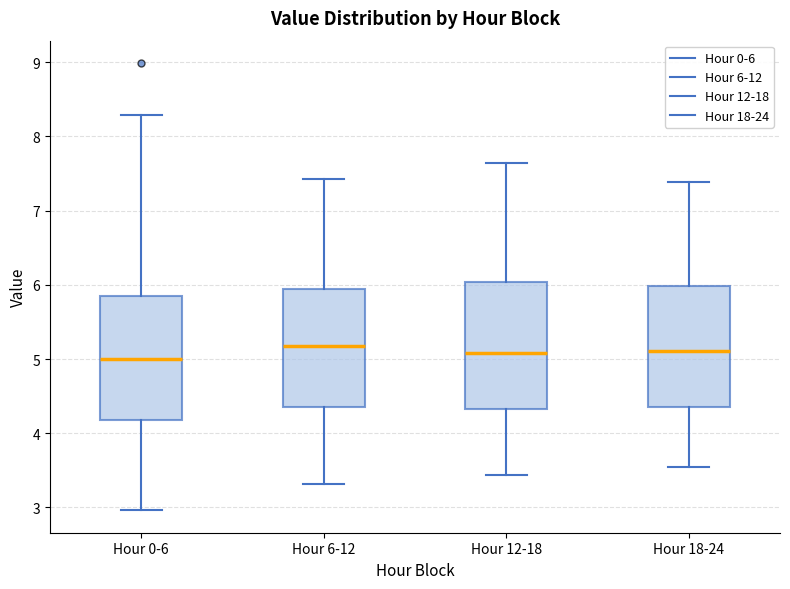

Reading left to right, transcribe this box plot: for each box, give where its median line is, the range the box spans, and where its two whiskers end, as read against the y-axis. The values are not printed on the chart, so give them approximately, as read against the axis.

Hour 0-6: median 5.0, box 4.2 to 5.8, whiskers 3.0 to 8.3
Hour 6-12: median 5.2, box 4.4 to 6.0, whiskers 3.3 to 7.4
Hour 12-18: median 5.1, box 4.3 to 6.0, whiskers 3.4 to 7.6
Hour 18-24: median 5.1, box 4.4 to 6.0, whiskers 3.5 to 7.4